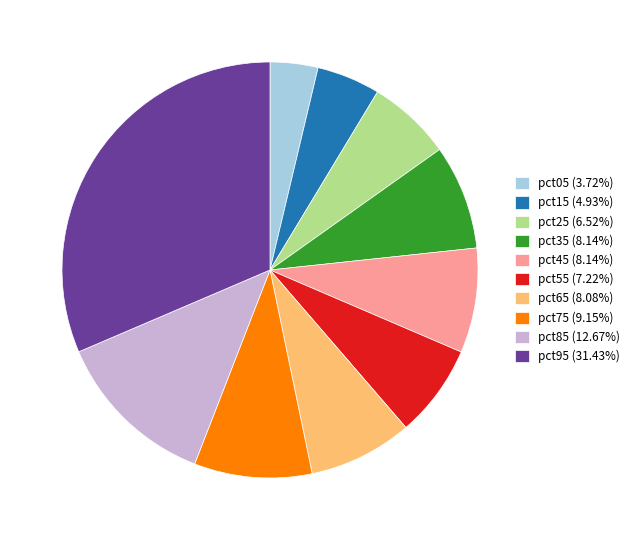

The pct55 slice represents 7% of the pie. True or false?

True